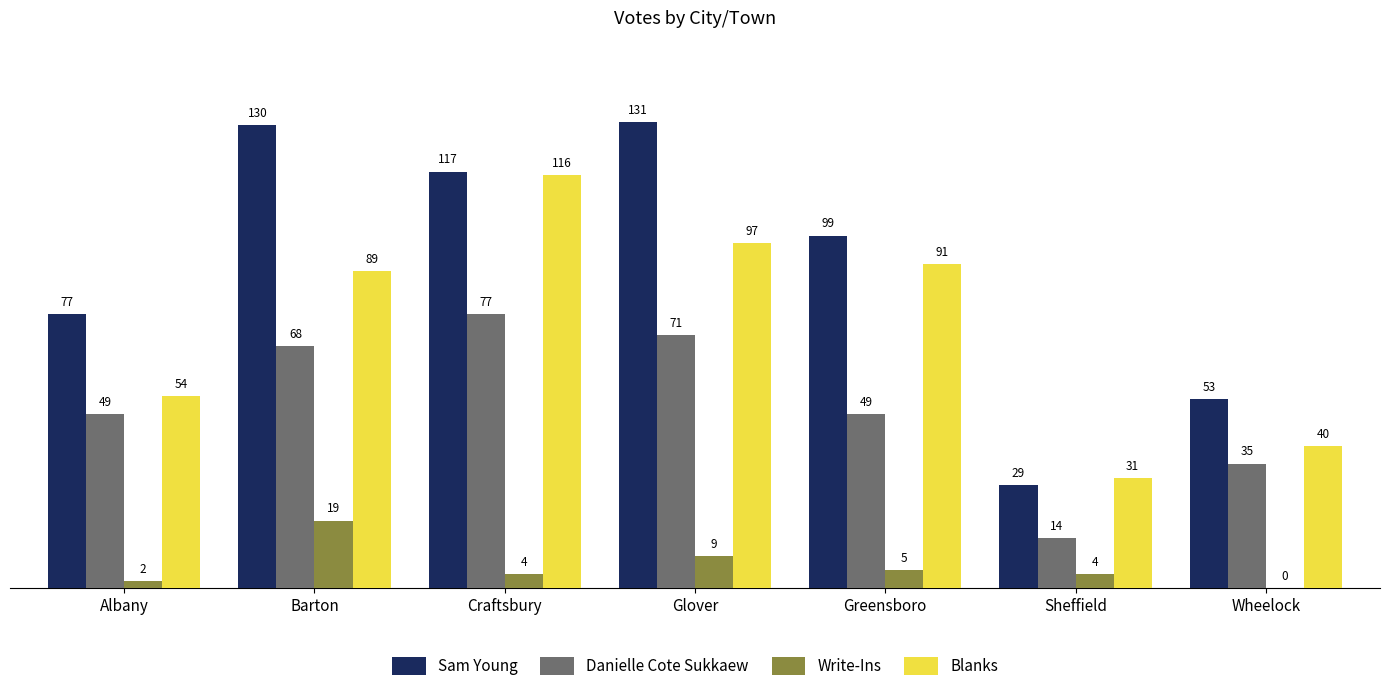

Does the chart contain stacked bars?

No